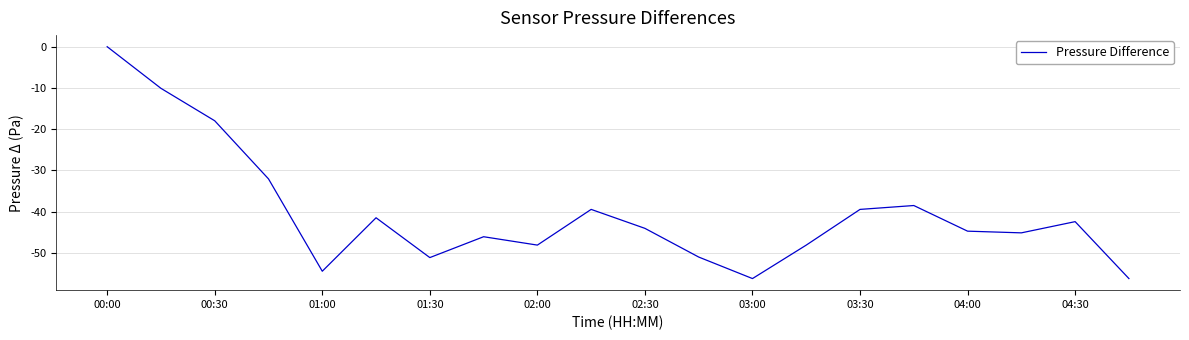

What is the smallest value displayed?

-56.2